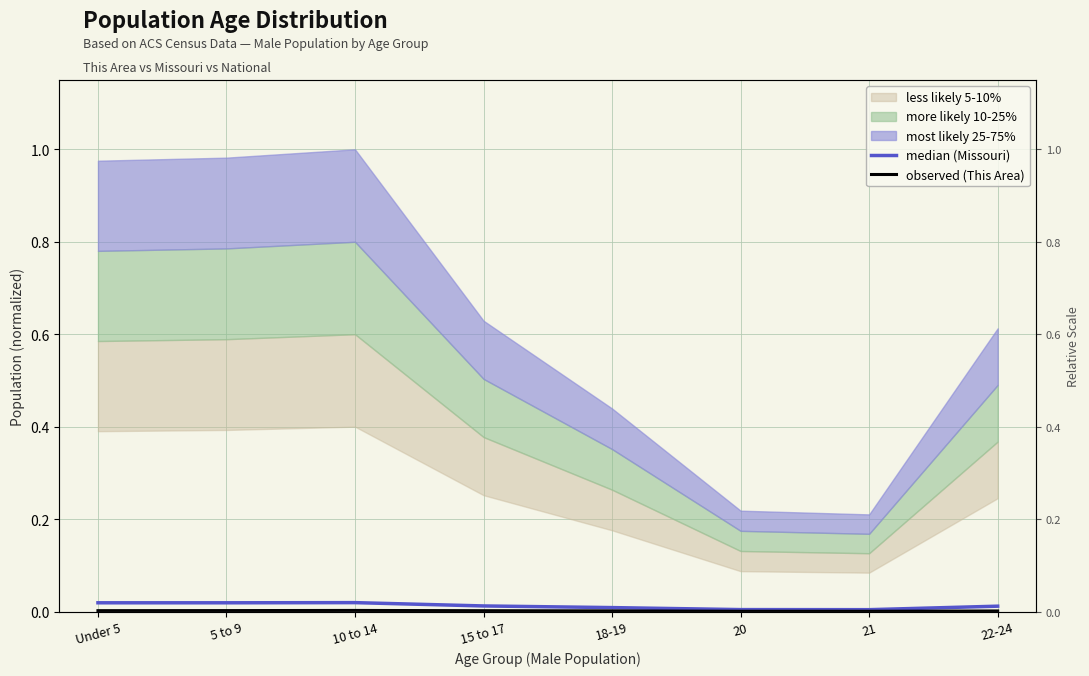

Rank the categories by median (Missouri) value from highest to lowest.

10 to 14, 5 to 9, Under 5, 15 to 17, 22-24, 18-19, 20, 21